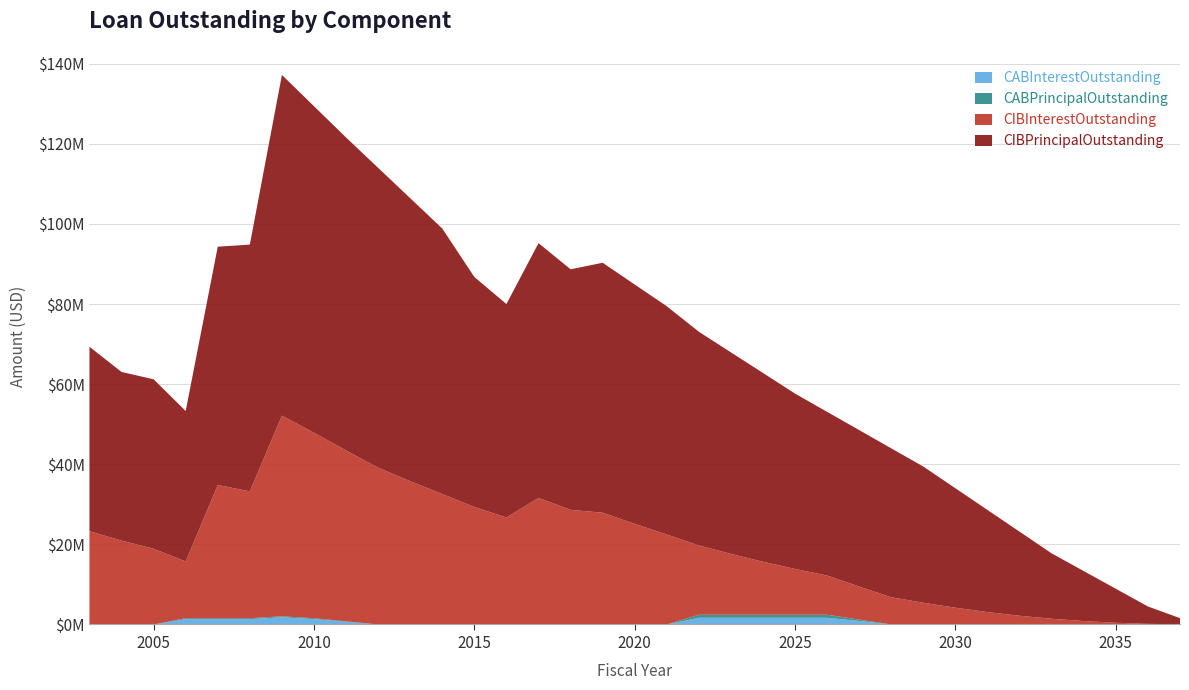

Reading left to right, transcribe all the data shown in this chart.

CIBPrincipalOutstanding: 2003=46050000.0	2004=42100000.0	2005=42315000.0	2006=37560000.0	2007=59499000.0	2008=61613000.0	2009=85073000.0	2010=81529000.0	2011=78145000.0	2012=74866000.0	2013=70658000.0	2014=66279000.0	2015=57420000.0	2016=53310000.0	2017=63610000.0	2018=60070000.0	2019=62405000.0	2020=59755000.0	2021=56995000.0	2022=53350000.0	2023=50315000.0	2024=47130000.0	2025=43775000.0	2026=40865000.0	2027=39060000.0	2028=37175000.0	2029=33990000.0	2030=29815000.0	2031=25485000.0	2032=20990000.0	2033=16310000.0	2034=12480000.0	2035=8490000.0	2036=4340000.0	2037=1550000.0
CIBInterestOutstanding: 2003=23290039.4	2004=20944519.4	2005=18901891.5	2006=14172642.8	2007=33259442.9	2008=31678039.0	2009=50095444.0	2010=46306854.1	2011=42661182.6	2012=39143372.4	2013=35770175.1	2014=32576358.9	2015=29338163.6	2016=26692960.6	2017=31603224.1	2018=28614011.8	2019=27904516.8	2020=25118022.2	2021=22451919.9	2022=17305186.0	2023=15193205.0	2024=13232530.9	2025=11433973.6	2026=9786001.8	2027=8247000.2	2028=6788673.8	2029=5423048.5	2030=4181410.0	2031=3094161.0	2032=2174633.0	2033=1431100.0	2034=851580.0	2035=423675.0	2036=155300.0	2037=31000.0
CABPrincipalOutstanding: 2003=0.0	2004=0.0	2005=0.0	2006=214999.2	2007=214999.2	2008=214999.2	2009=238293.6	2010=214999.2	2011=88498.8	2012=0.0	2013=0.0	2014=0.0	2015=0.0	2016=0.0	2017=0.0	2018=0.0	2019=0.0	2020=0.0	2021=0.0	2022=754977.2	2023=754977.2	2024=754977.2	2025=754977.2	2026=754977.2	2027=337563.5	2028=0.0	2029=0.0	2030=0.0	2031=0.0	2032=0.0	2033=0.0	2034=0.0	2035=0.0	2036=0.0	2037=0.0
CABInterestOutstanding: 2003=0.0	2004=0.0	2005=0.0	2006=1345000.8	2007=1345000.8	2008=1345000.8	2009=1801706.4	2010=1345000.8	2011=691501.2	2012=0.0	2013=0.0	2014=0.0	2015=0.0	2016=0.0	2017=0.0	2018=0.0	2019=0.0	2020=0.0	2021=0.0	2022=1670022.9	2023=1670022.9	2024=1670022.9	2025=1670022.9	2026=1670022.9	2027=877436.6	2028=0.0	2029=0.0	2030=0.0	2031=0.0	2032=0.0	2033=0.0	2034=0.0	2035=0.0	2036=0.0	2037=0.0